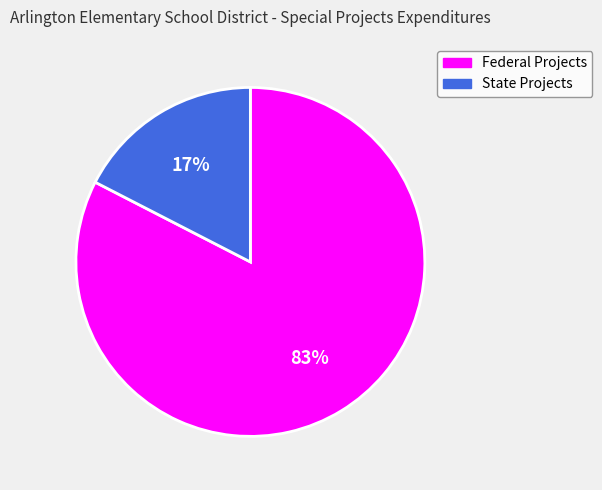

To the nearest percent, what percentage of the pie is Federal Projects?

83%